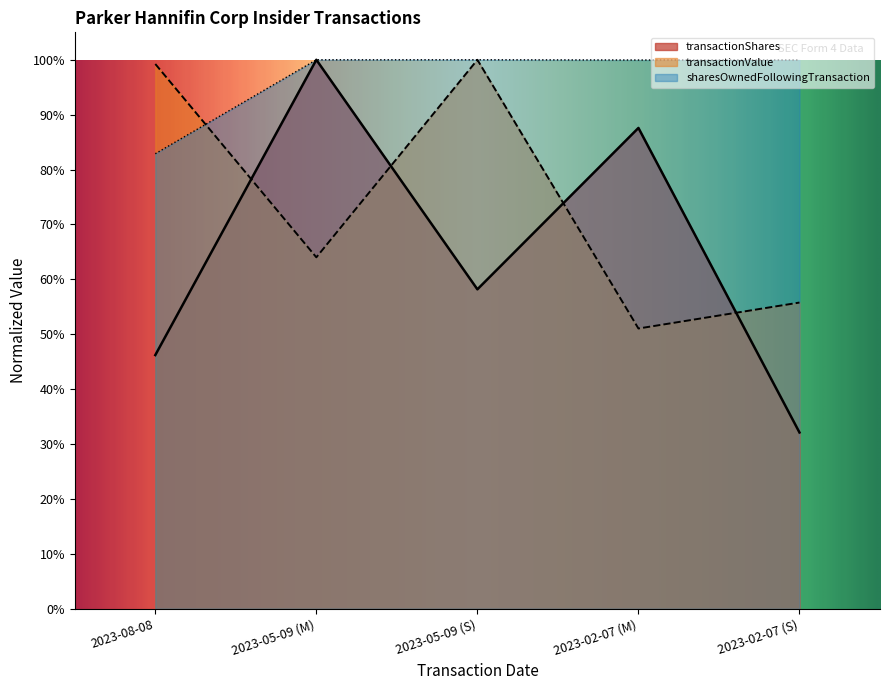

Between 2023-05-09 (M) and 2023-02-07 (S), which series saw the biggest shift?

transactionShares